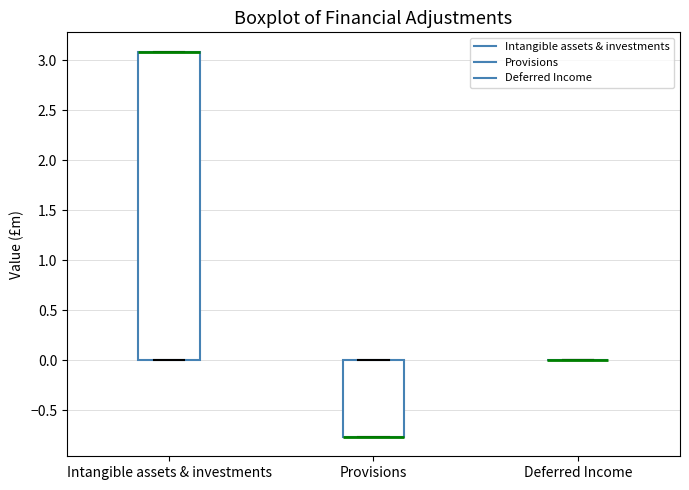

Reading left to right, transcribe this box plot: for each box, give where its median line is, the range the box spans, and where its two whiskers end, as read against the y-axis. The values are not printed on the chart, so give them approximately, as read against the axis.

Intangible assets & investments: median 3.10 (drawn on the box's upper edge), box 0.00 to 3.10, whiskers 0.00 to 3.10
Provisions: median -0.75 (drawn on the box's lower edge), box -0.75 to 0.00, whiskers -0.75 to 0.00
Deferred Income: box collapsed to a line at 0.00, whiskers 0.00 to 0.00